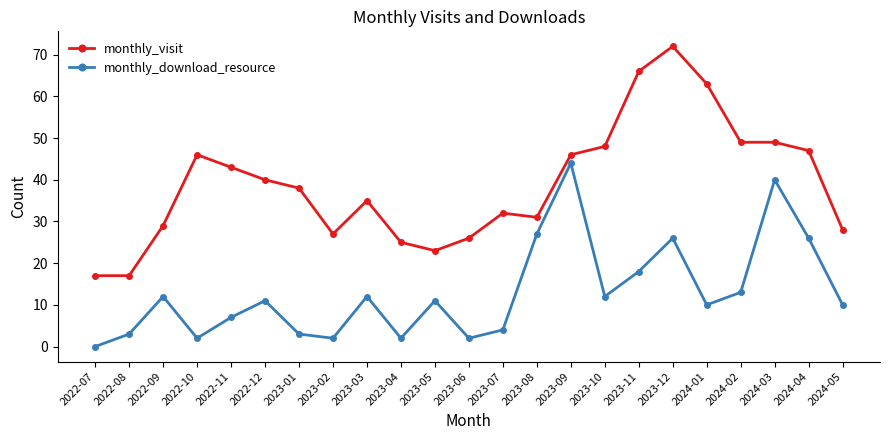

Reading left to right, list all the values displayed in this chart.

monthly_visit: 2022-07=17	2022-08=17	2022-09=29	2022-10=46	2022-11=43	2022-12=40	2023-01=38	2023-02=27	2023-03=35	2023-04=25	2023-05=23	2023-06=26	2023-07=32	2023-08=31	2023-09=46	2023-10=48	2023-11=66	2023-12=72	2024-01=63	2024-02=49	2024-03=49	2024-04=47	2024-05=28
monthly_download_resource: 2022-07=0	2022-08=3	2022-09=12	2022-10=2	2022-11=7	2022-12=11	2023-01=3	2023-02=2	2023-03=12	2023-04=2	2023-05=11	2023-06=2	2023-07=4	2023-08=27	2023-09=44	2023-10=12	2023-11=18	2023-12=26	2024-01=10	2024-02=13	2024-03=40	2024-04=26	2024-05=10